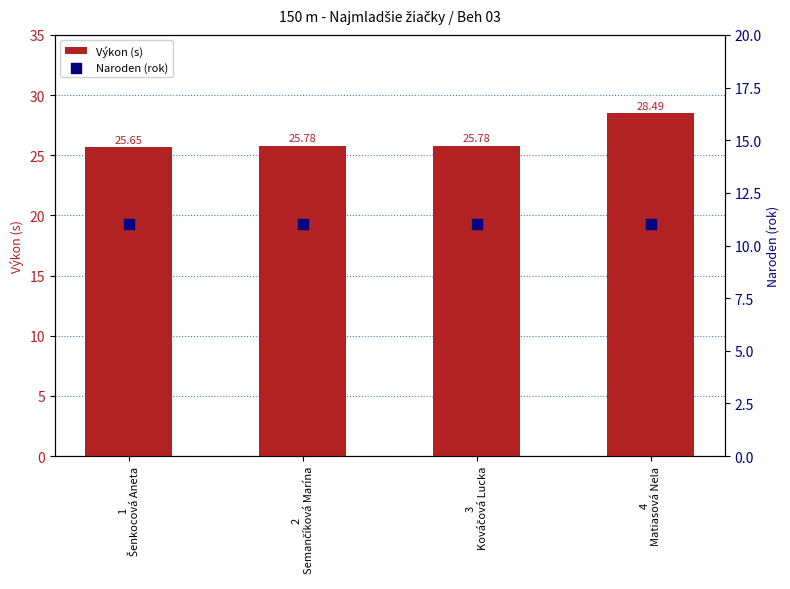

At which category is the sum across all series the highest?

4
Matiasová Nela